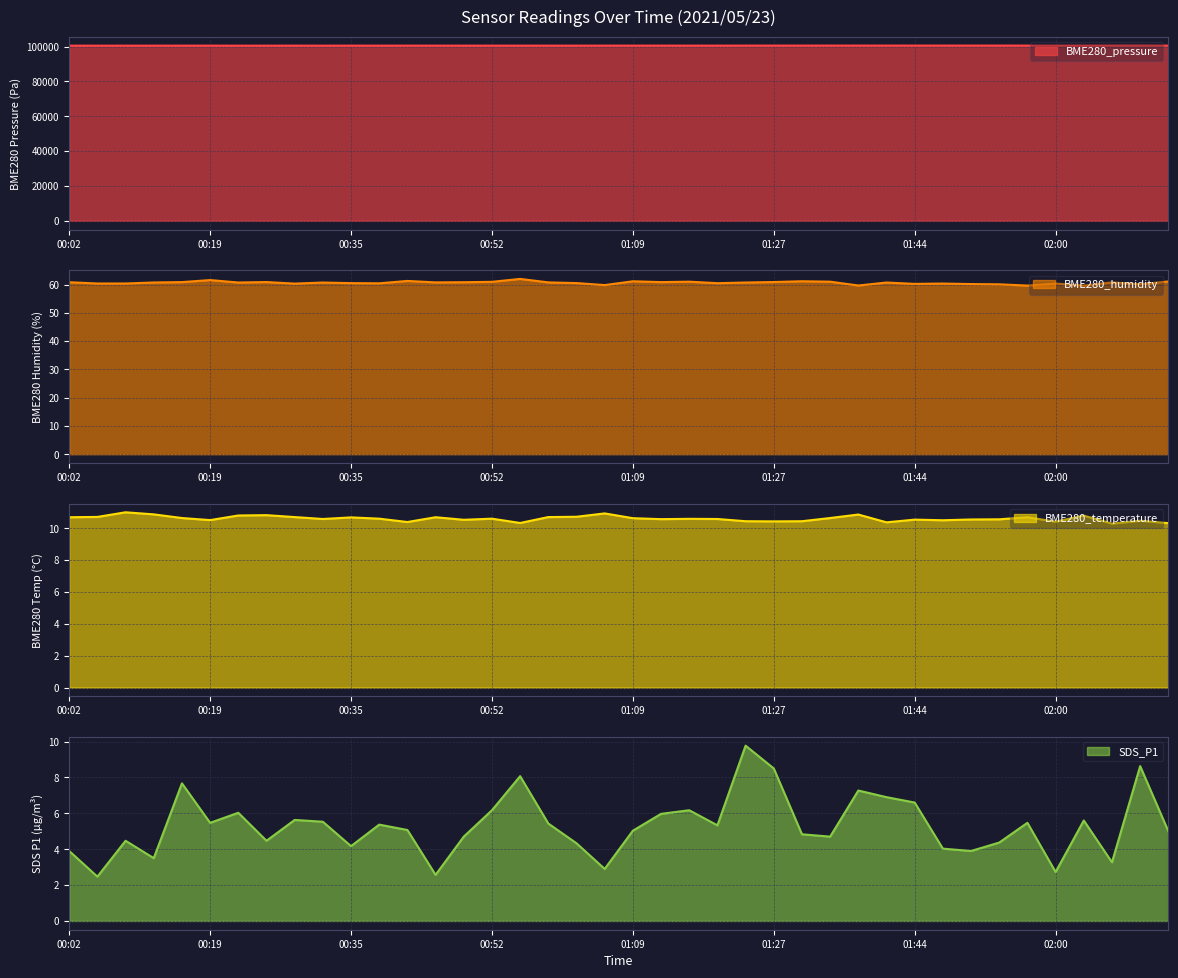

Which series has the largest total across all categories?

BME280_pressure